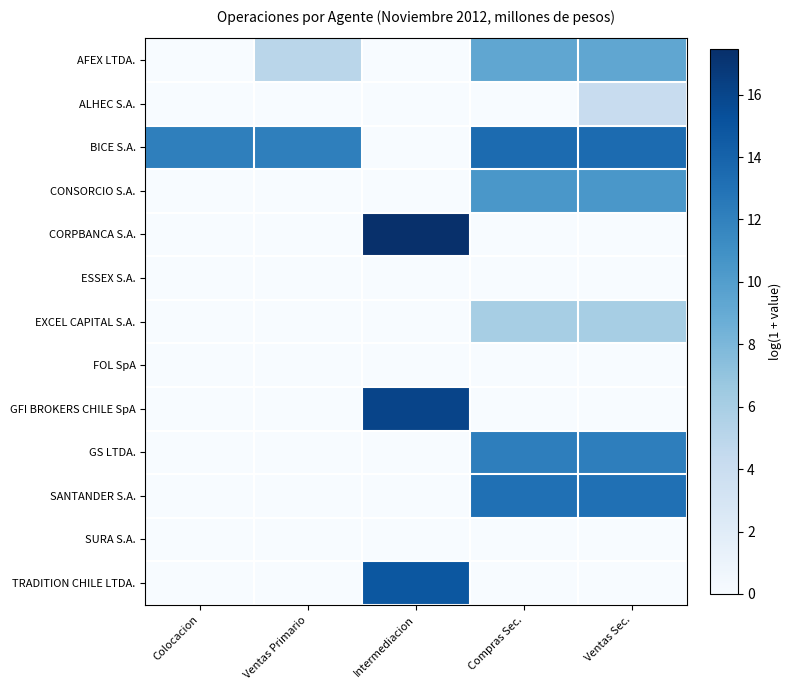

Between Colocacion and Ventas Primario, which is larger?

Ventas Primario